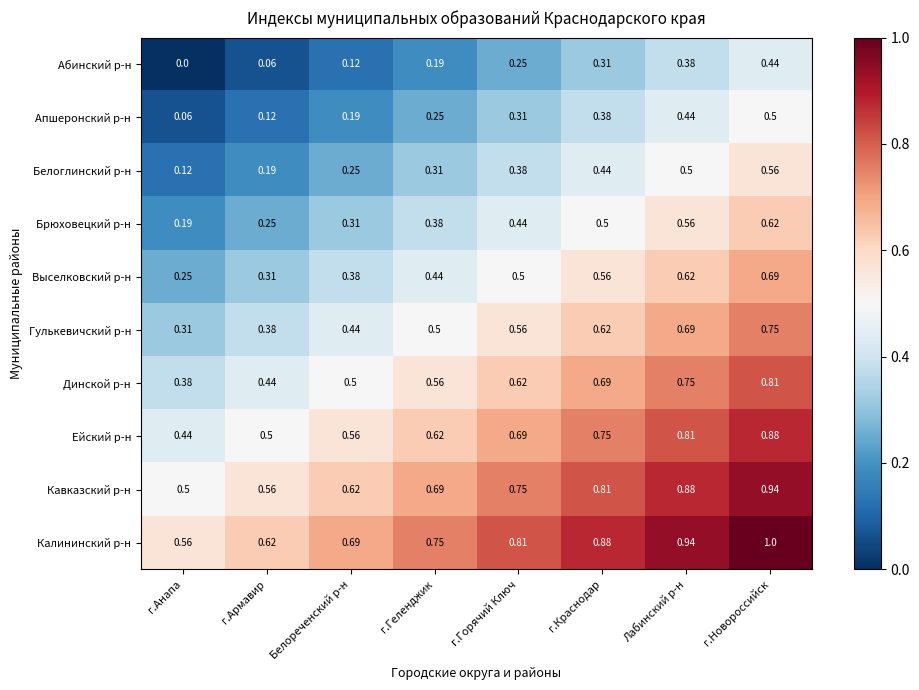

Rank the series by their maximum value, from highest to lowest.

Калининский р-н, Кавказский р-н, Ейский р-н, Динской р-н, Гулькевичский р-н, Выселковский р-н, Брюховецкий р-н, Белоглинский р-н, Апшеронский р-н, Абинский р-н